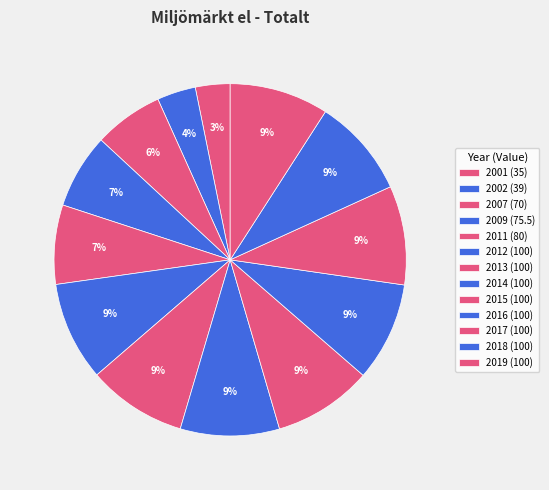

What is the change in value from 2001 to 2015?

+65.0